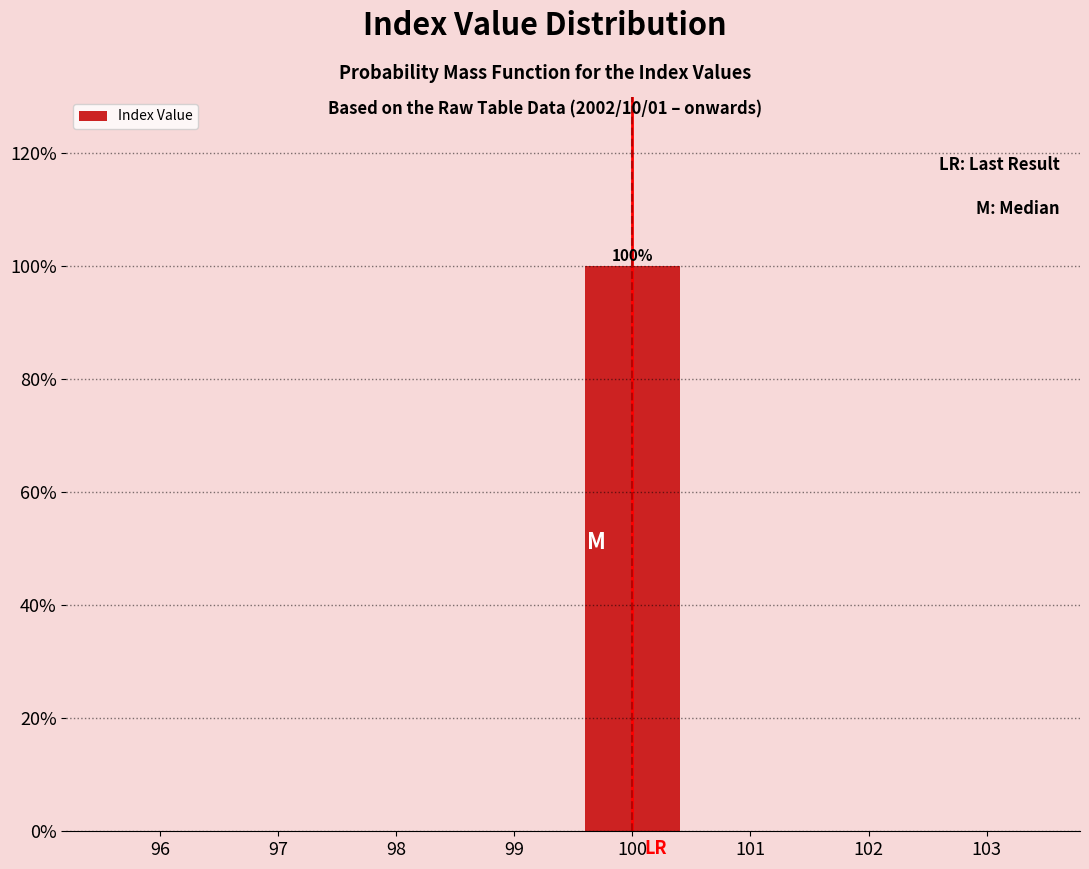

Reading left to right, what are all the values shown in this chart?

96=0	97=0	98=0	99=0	100=100	101=0	102=0	103=0